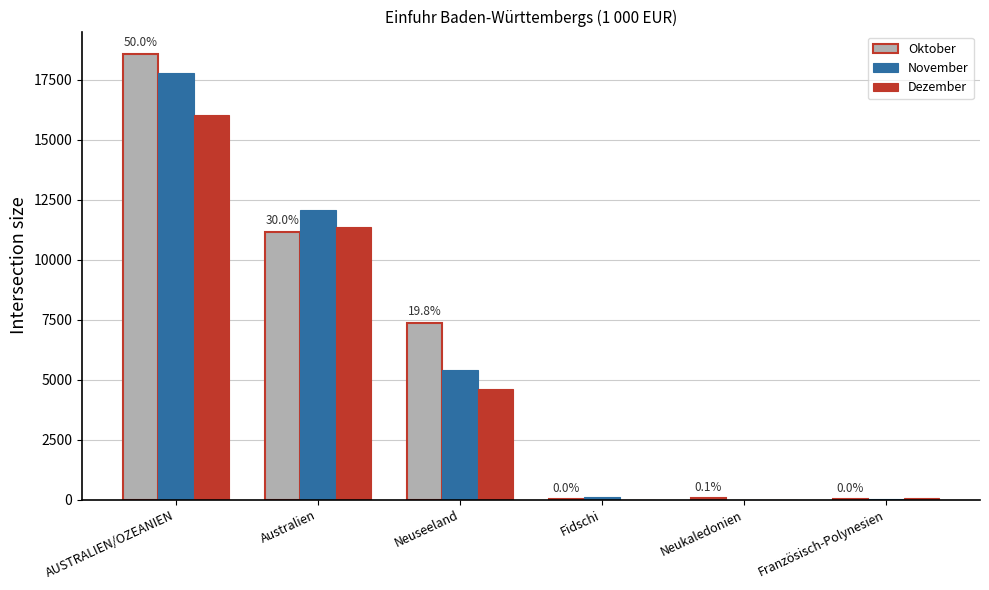

Is the value of Dezember at Neuseeland greater than the value of Oktober at Australien?

No